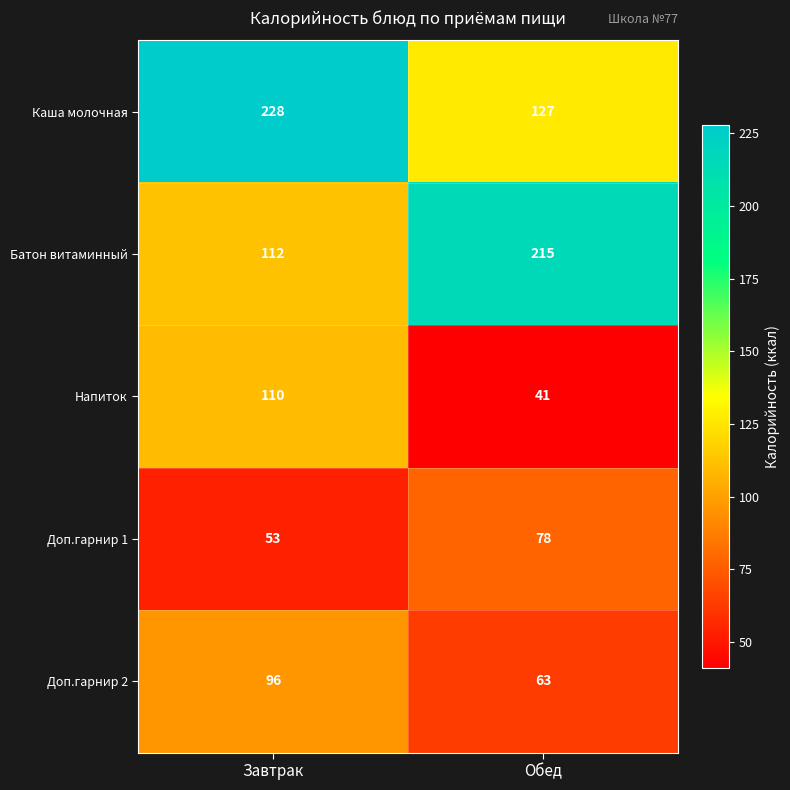

What is the total value across all series at Завтрак?

599